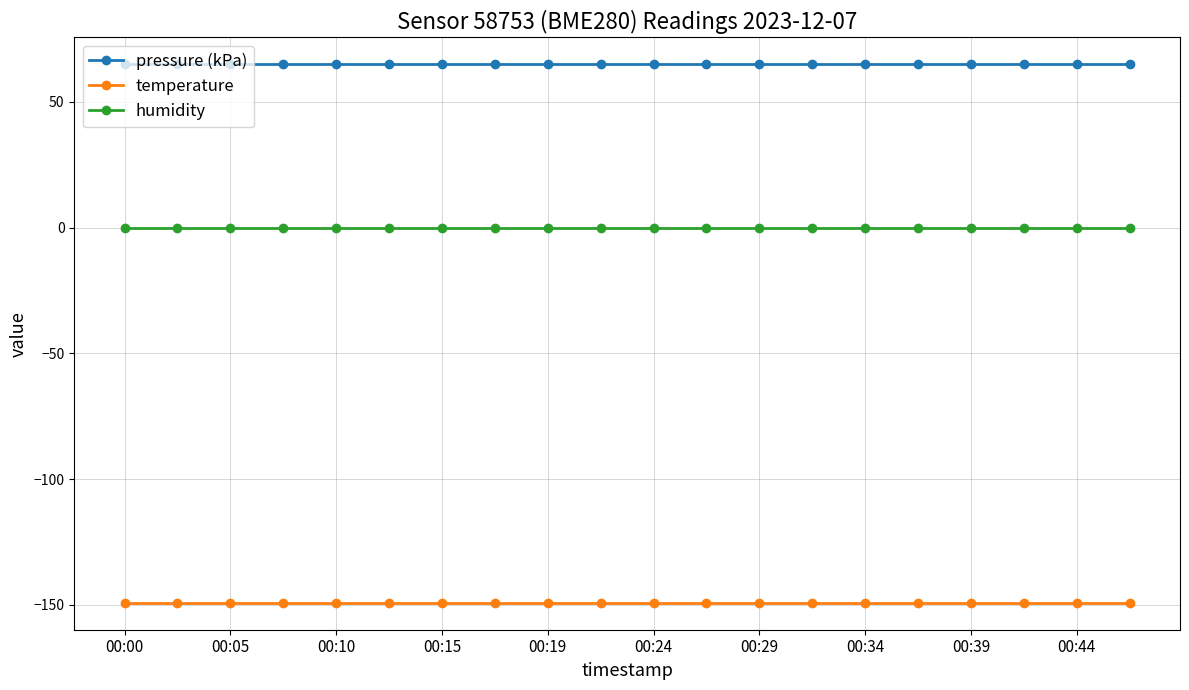

Which series has the largest total across all categories?

pressure (kPa)